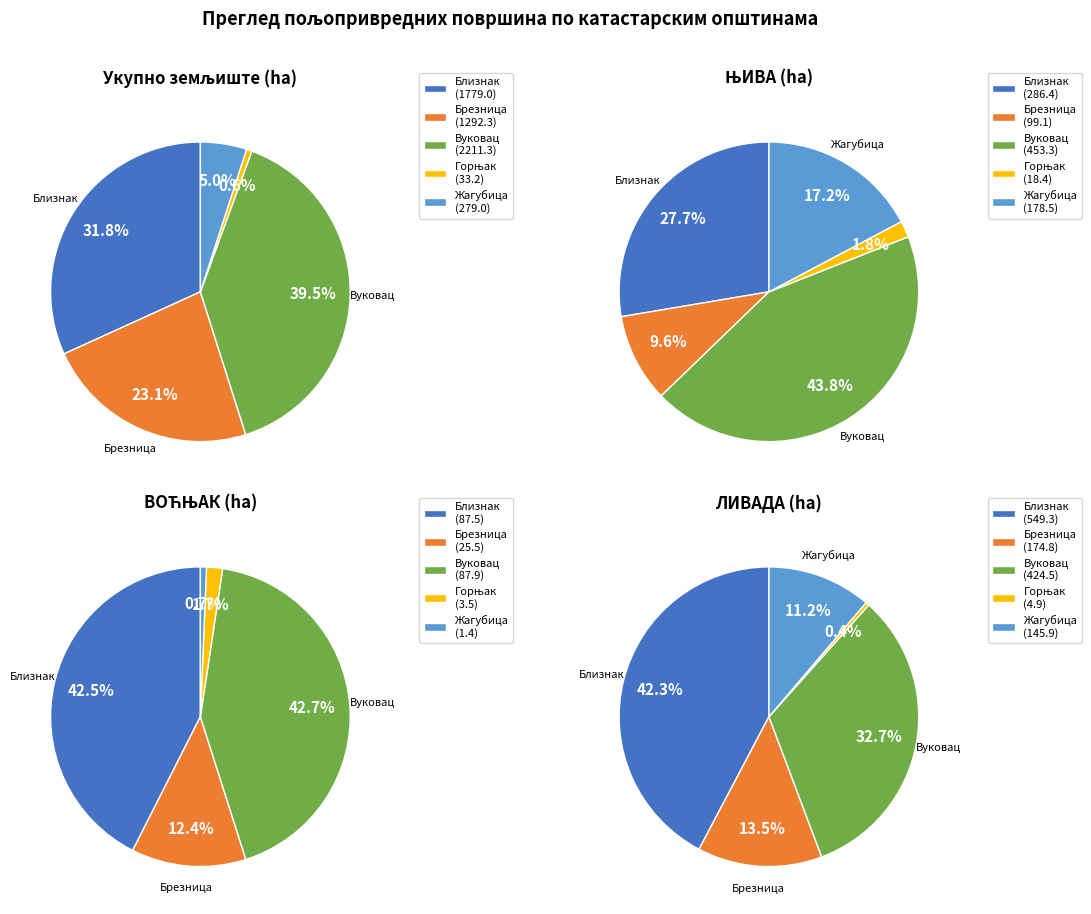

Which slice is the smallest?

Жагубица